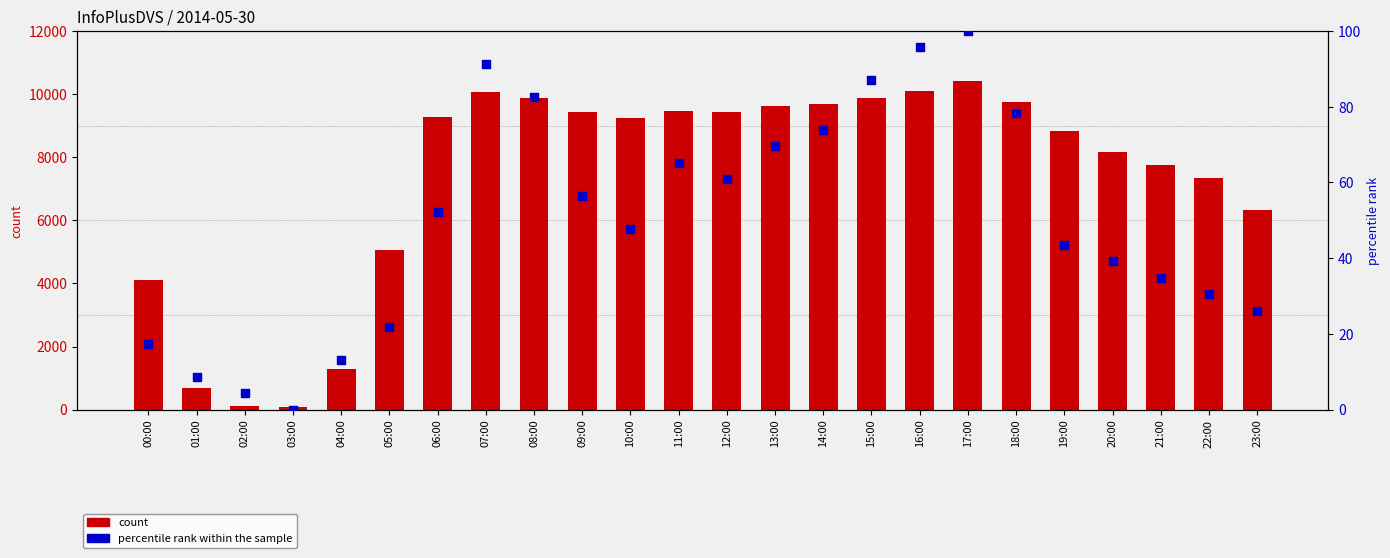

Which series contains the lowest Y value?

percentile rank within the sample